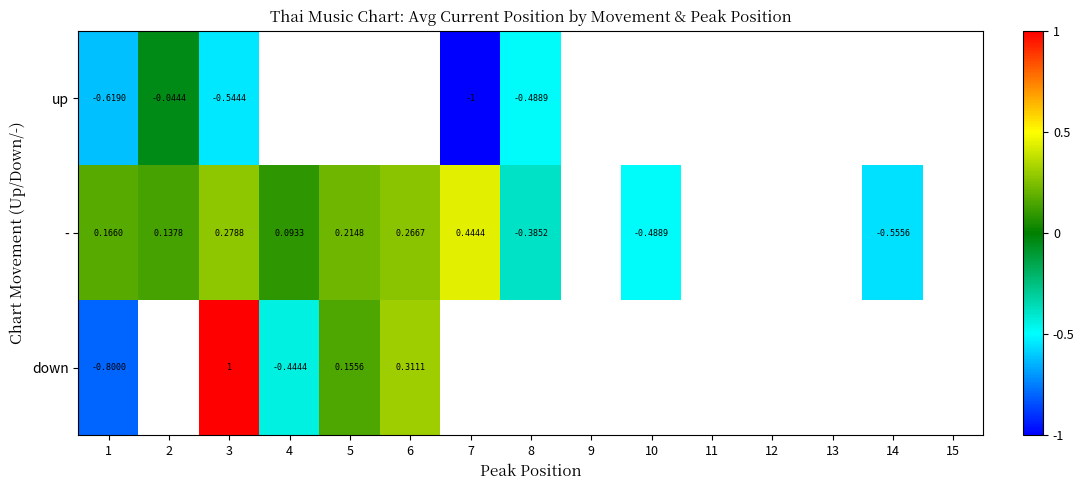

At which label is up closest to 0?

2